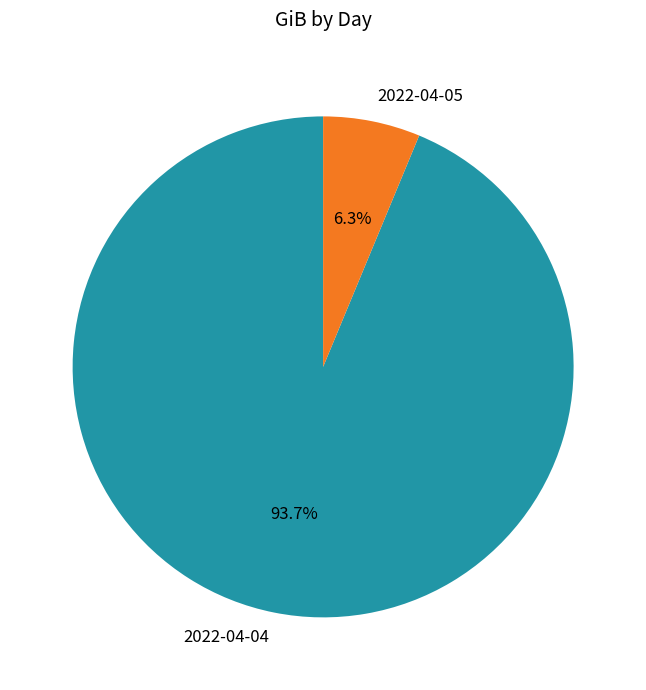

Which slice is the smallest?

2022-04-05